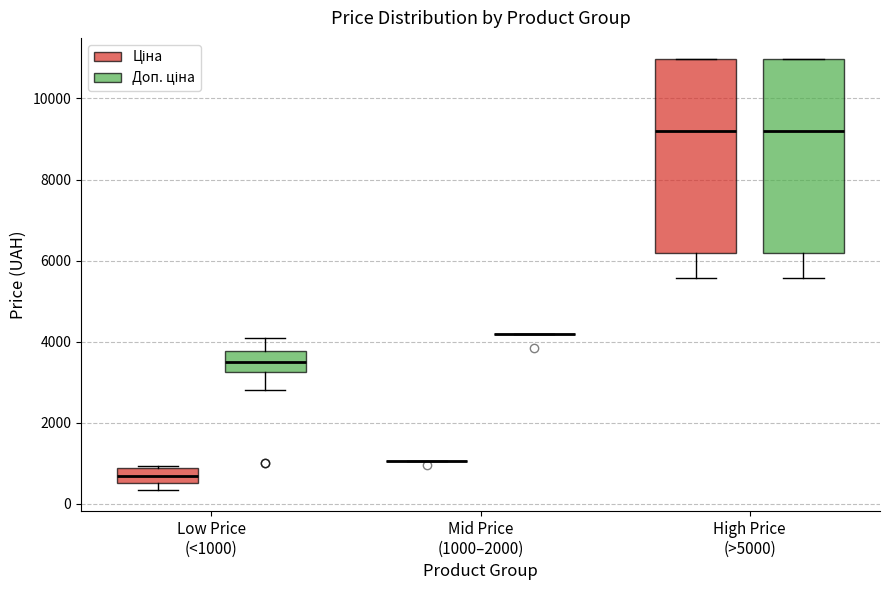

Reading left to right, read every box against the y-axis: the position of its median line, the range the box covers, and the ends of its whiskers. The values are not printed on the chart, so give them approximately, as read against the axis.

Low Price (<1000) (Ціна): median 600 (inside the box), box 600 to 800, whiskers 400 to 1000
Low Price (<1000) (Доп. ціна): median 3600, box 3200 to 3800, whiskers 2800 to 4000
Mid Price (1000–2000) (Ціна): box collapsed to a line at 1000, whiskers 1000 to 1000
Mid Price (1000–2000) (Доп. ціна): box collapsed to a line at 4200, whiskers 4200 to 4200
High Price (>5000) (Ціна): median 9200, box 6200 to 11000, whiskers 5600 to 11000
High Price (>5000) (Доп. ціна): median 9200, box 6200 to 11000, whiskers 5600 to 11000